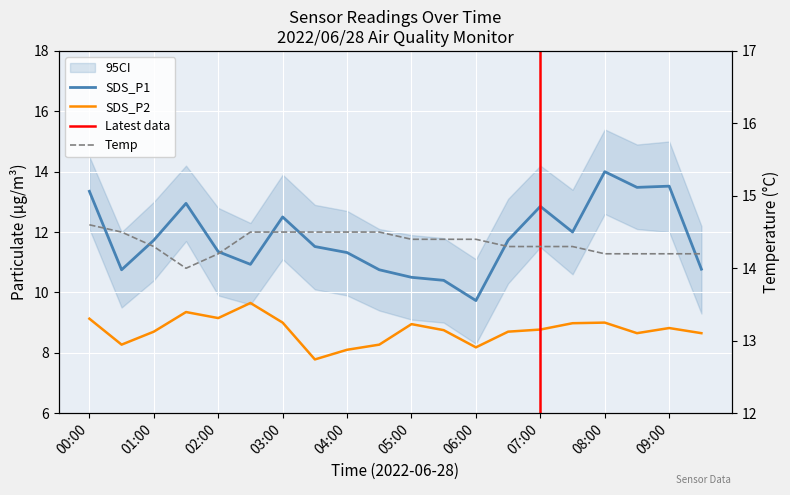

What is the label of the 17th point from the left?

08:00